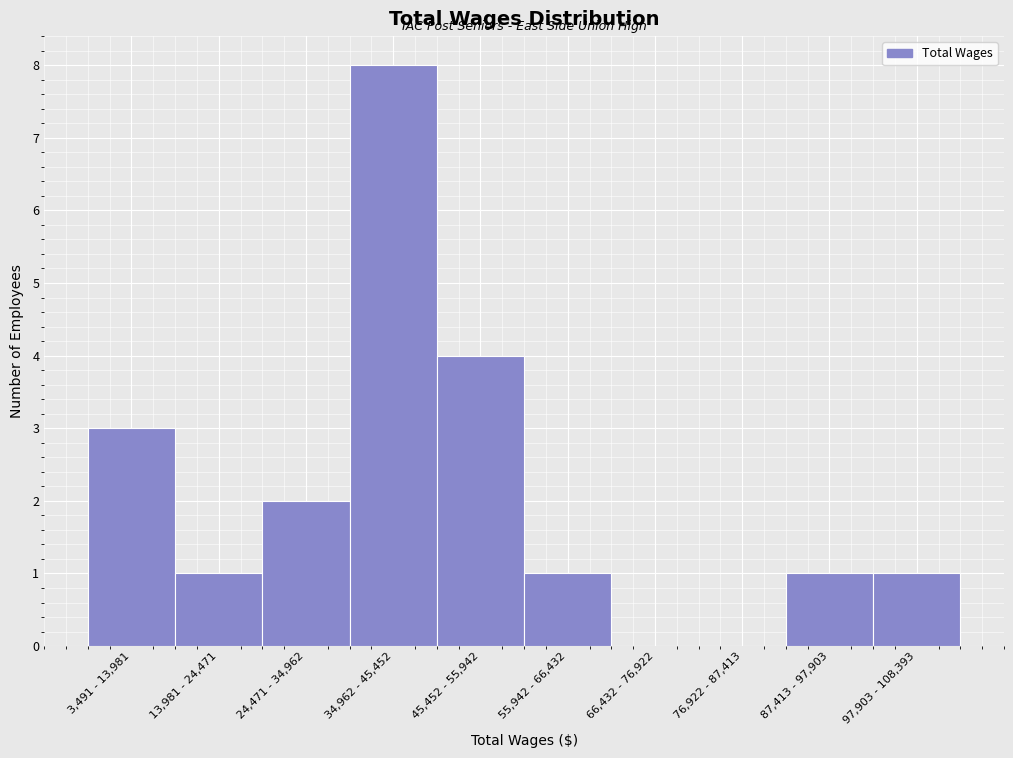

Reading left to right, extract all data points from this chart.

3,491 - 13,981=3	13,981 - 24,471=1	24,471 - 34,962=2	34,962 - 45,452=8	45,452 - 55,942=4	55,942 - 66,432=1	66,432 - 76,922=0	76,922 - 87,413=0	87,413 - 97,903=1	97,903 - 108,393=1